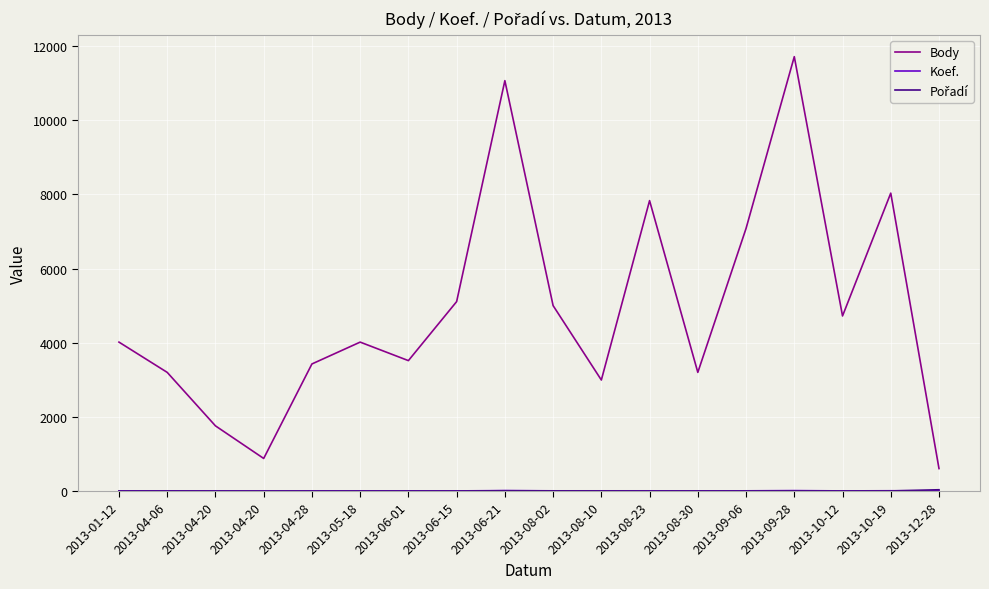

Rank the series at 2013-08-30 from lowest to highest value.

Pořadí, Koef., Body